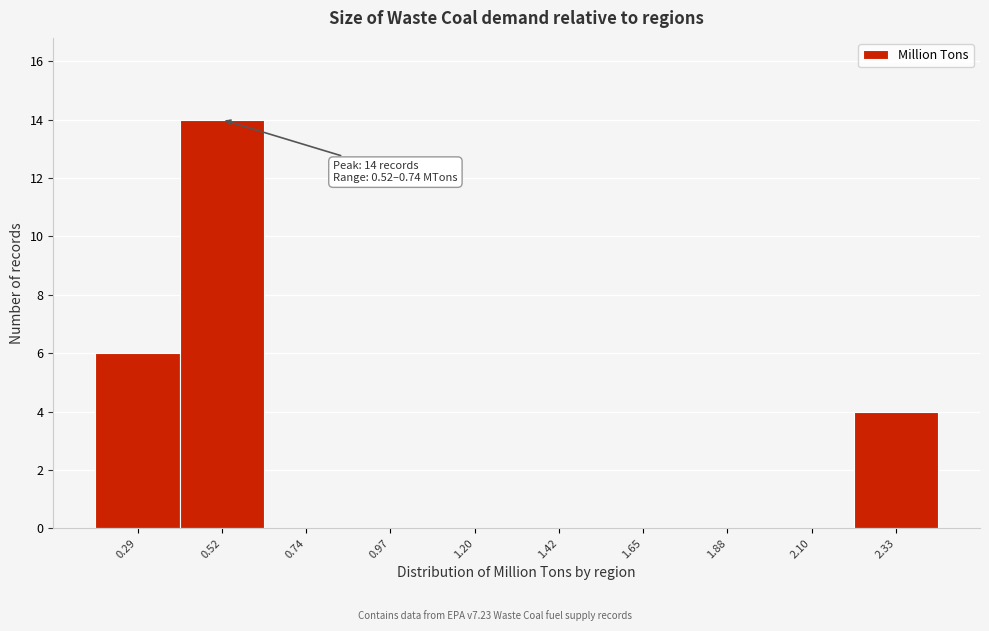

Reading left to right, what are all the values shown in this chart?

0.29=6	0.52=14	0.74=0	0.97=0	1.20=0	1.42=0	1.65=0	1.88=0	2.10=0	2.33=4